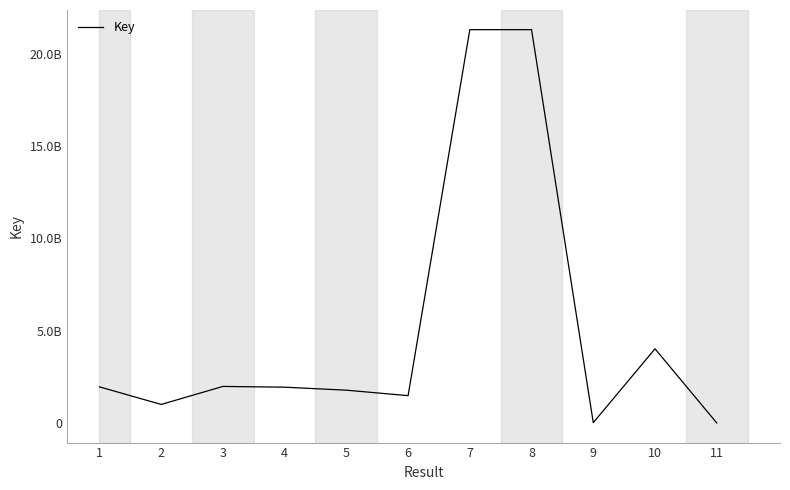

Does the chart have visible grid lines?

No